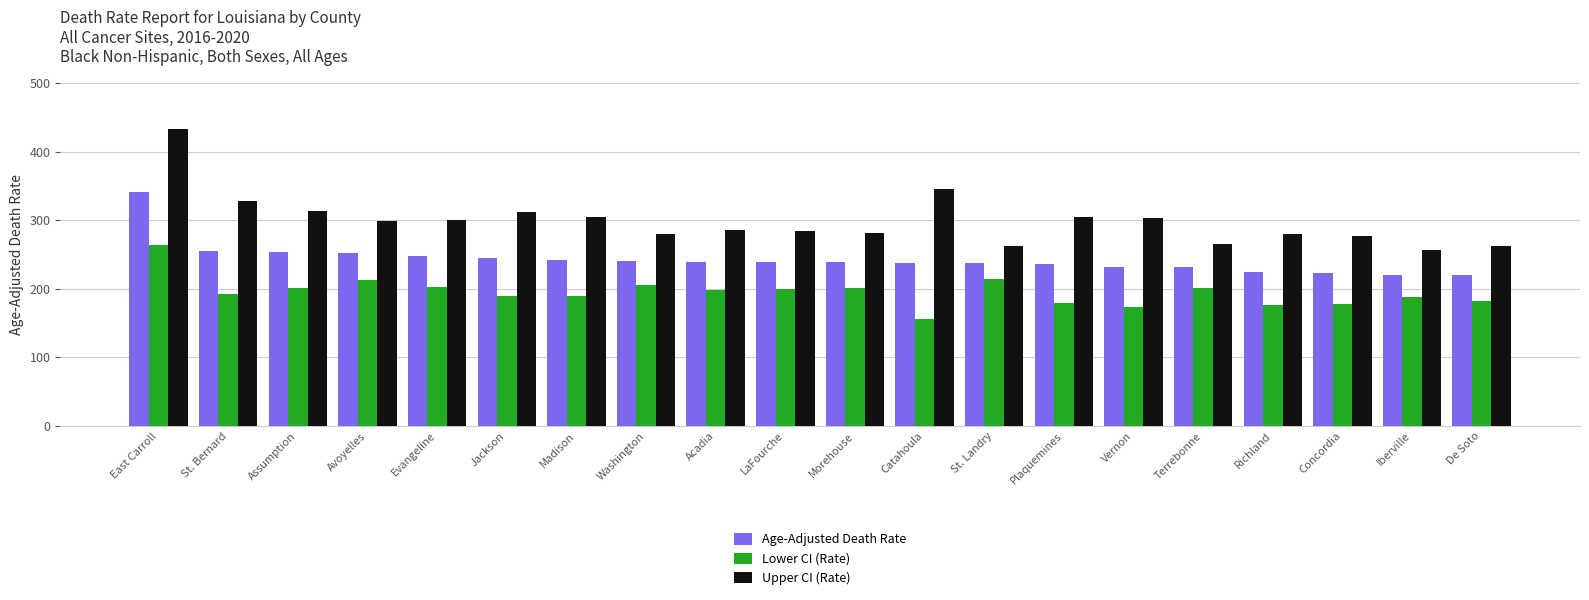

What is the sum of the Upper CI (Rate) values at East Carroll and Jackson?

744.7